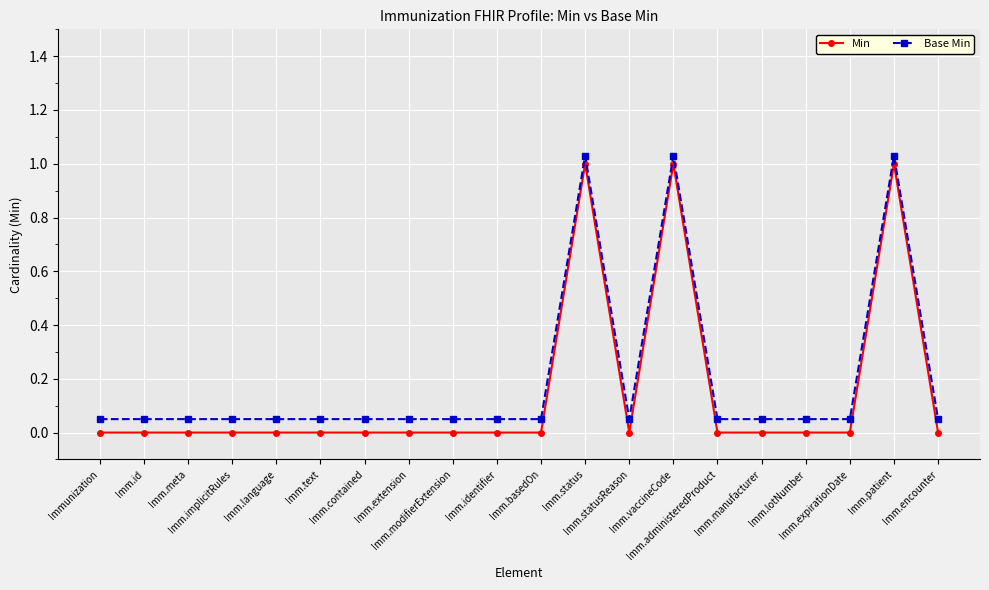

True or false: Min has a value of 0.0 at Imm.lotNumber.

True